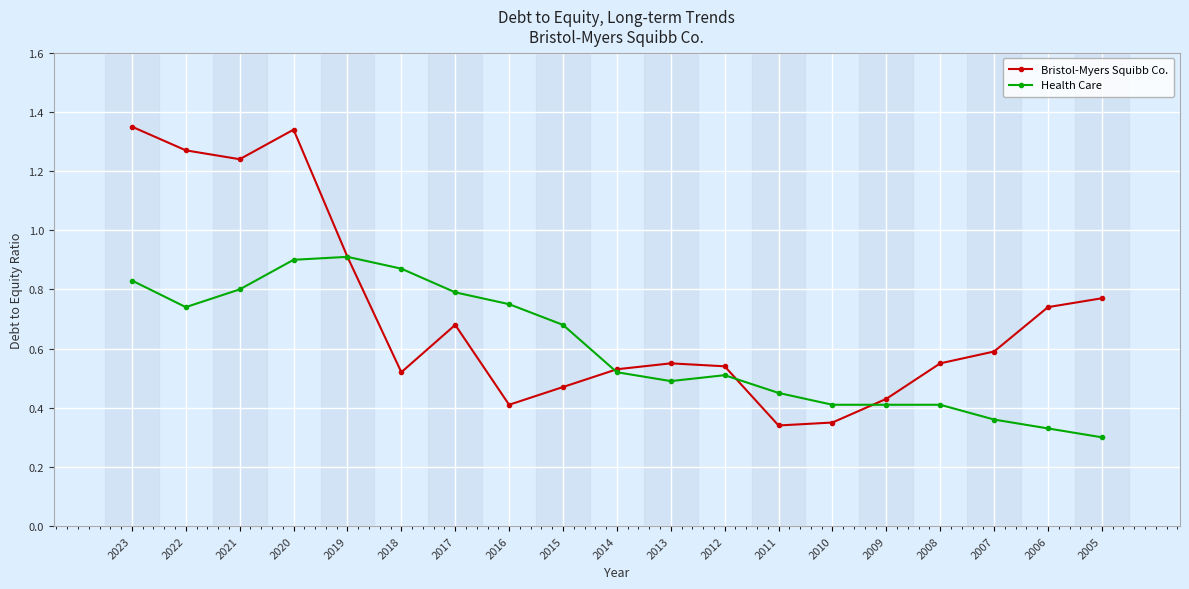

After their last crossing, which series has the higher values: Bristol-Myers Squibb Co. or Health Care?

Bristol-Myers Squibb Co.